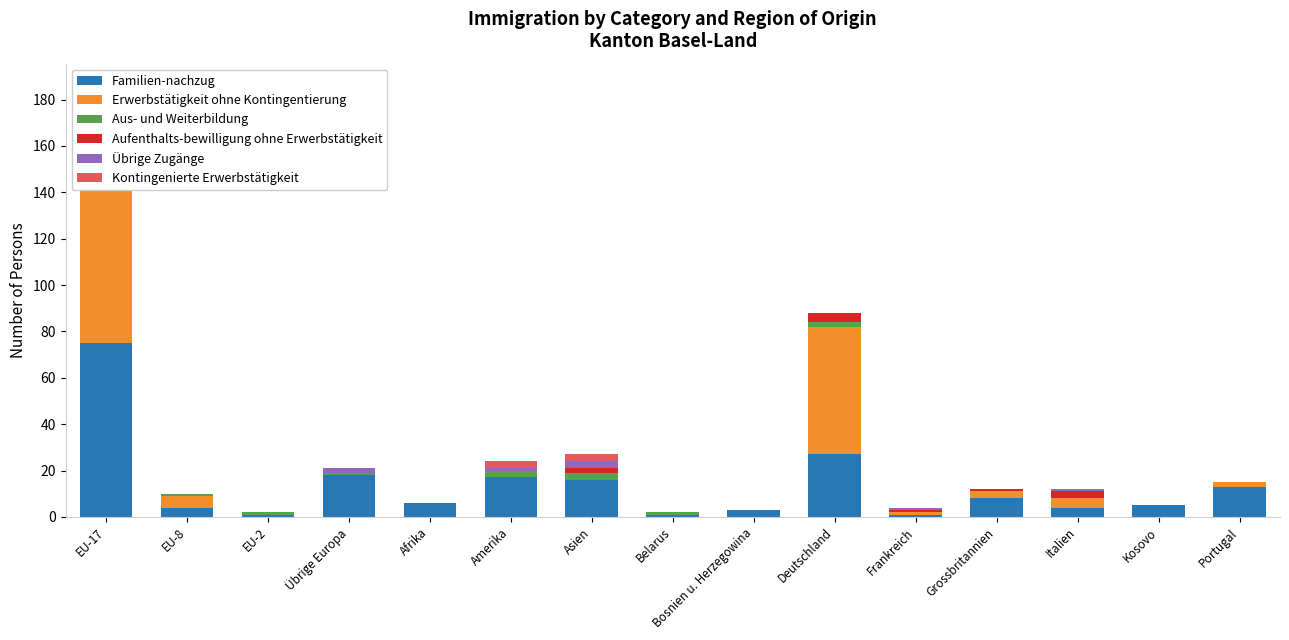

Which has a higher value, EU-17 or Afrika?

EU-17